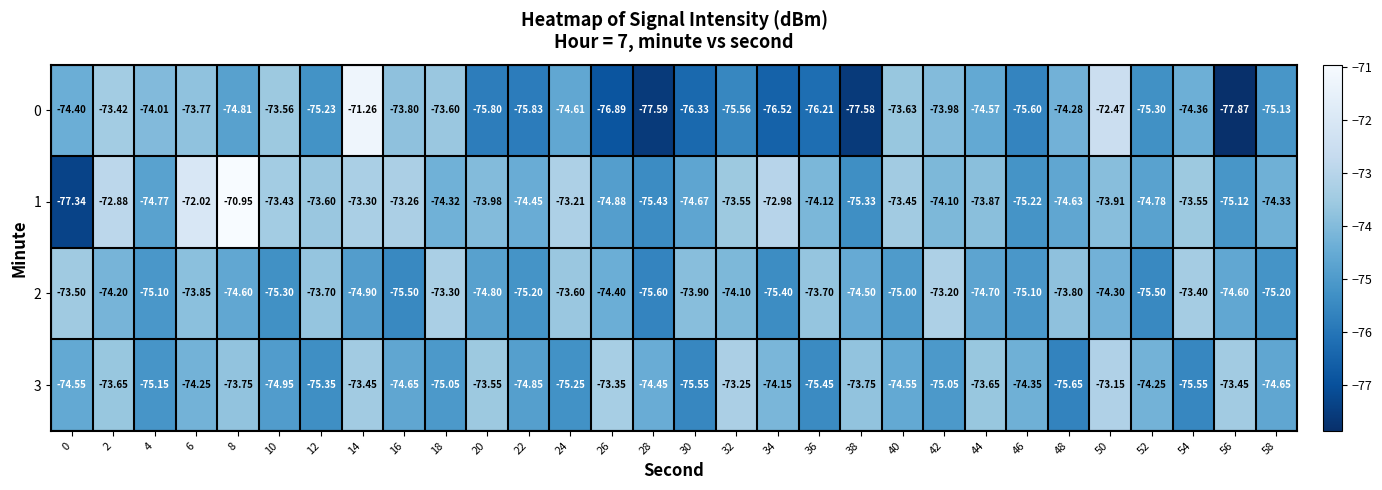

What is the difference between the highest and lowest values at 10?

1.9